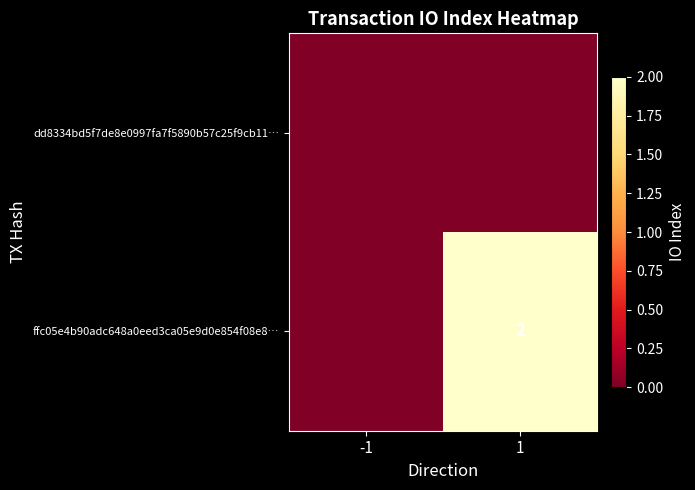

The ffc05e4b90adc648a0eed3ca05e9d0e854f08e8… series shows 2 at 1. True or false?

True